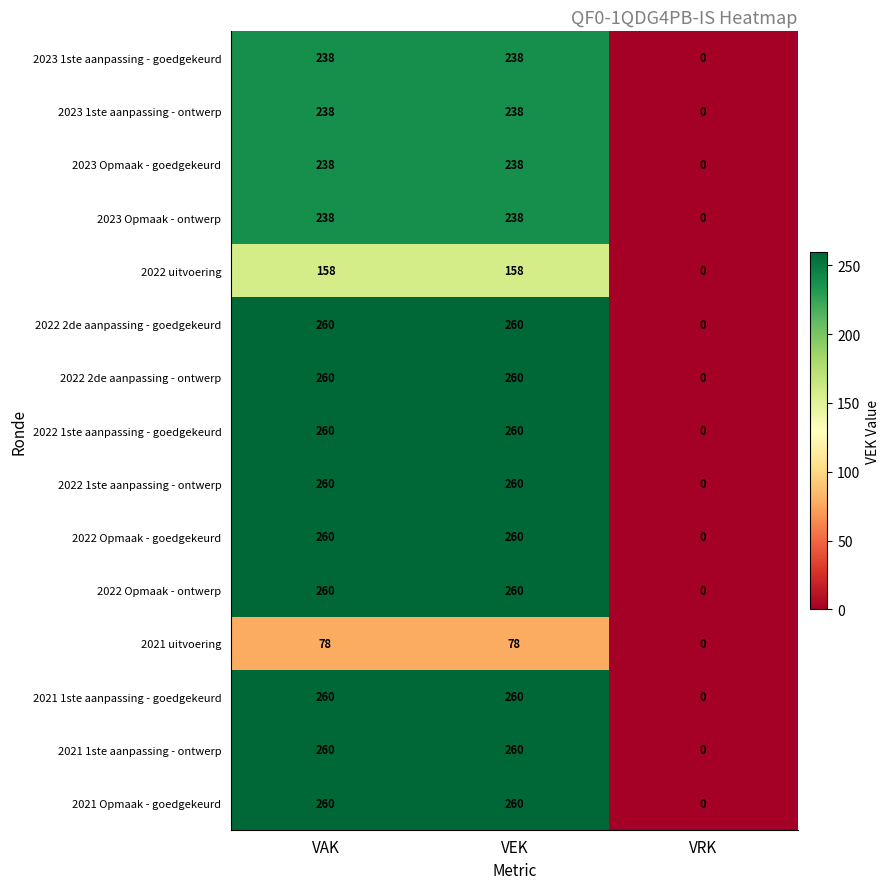

Which category has the lowest value in the 2023 Opmaak - goedgekeurd series?

VRK